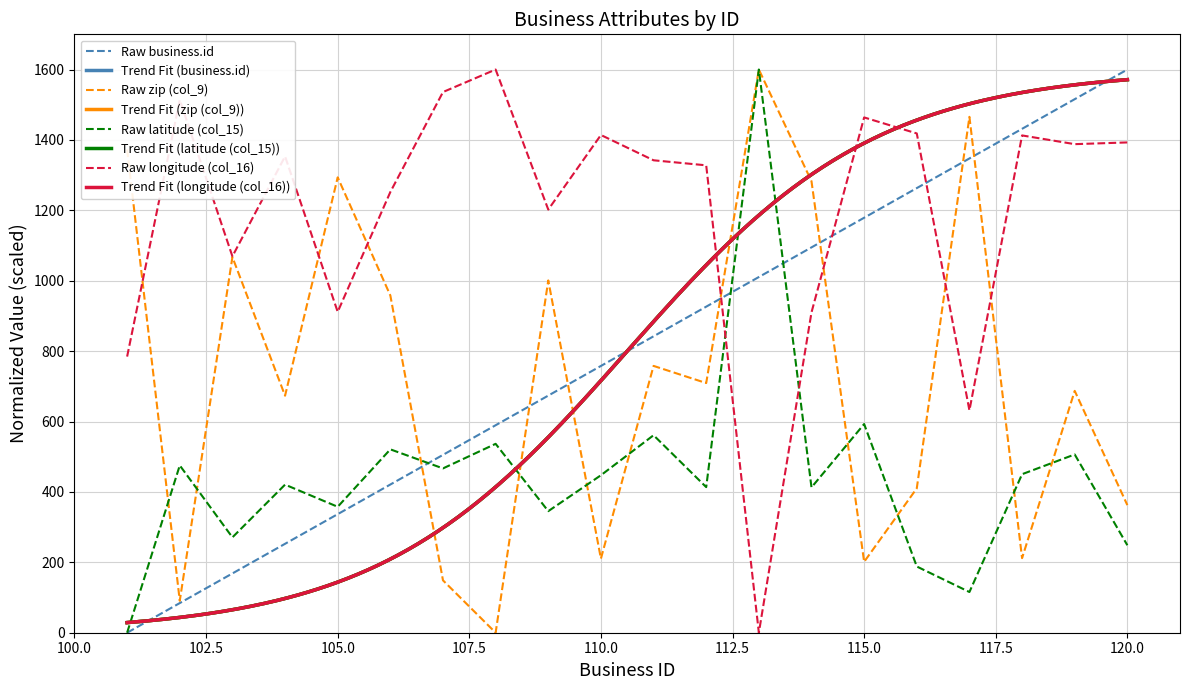

True or false: latitude (col_15) has more than 1 interior local peaks.

True